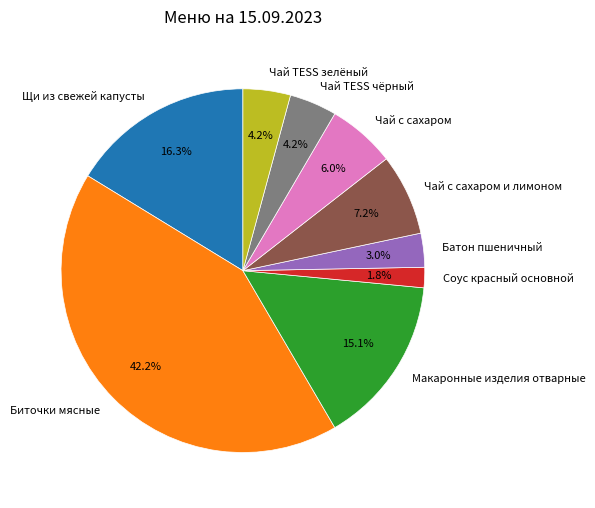

Which has a higher value, Чай с сахаром и лимоном or Щи из свежей капусты?

Щи из свежей капусты